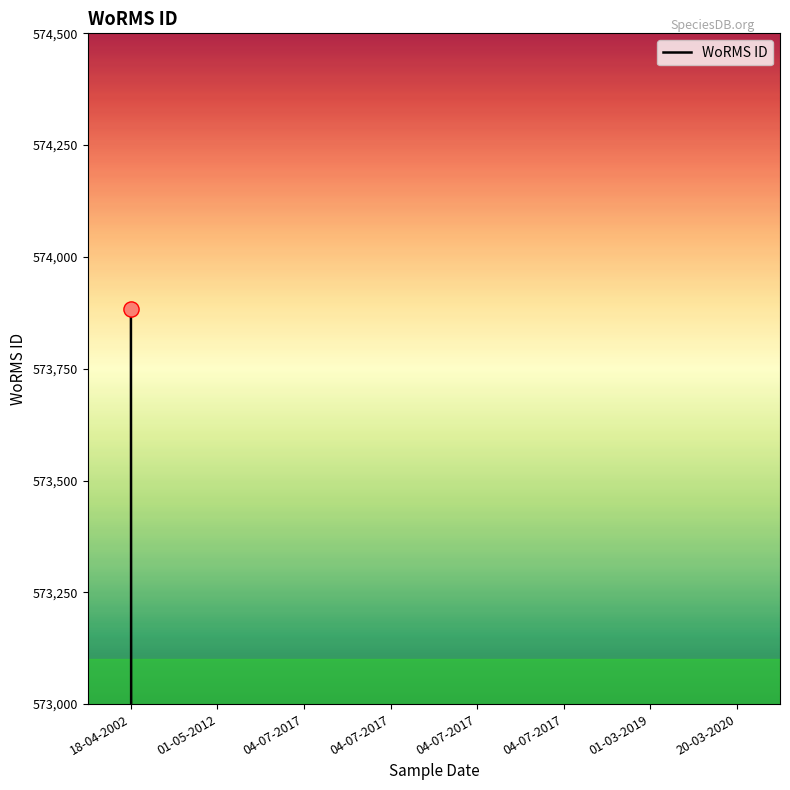

What is the ratio of the value at 04-07-2017 to the value at 18-04-2002?

0.4